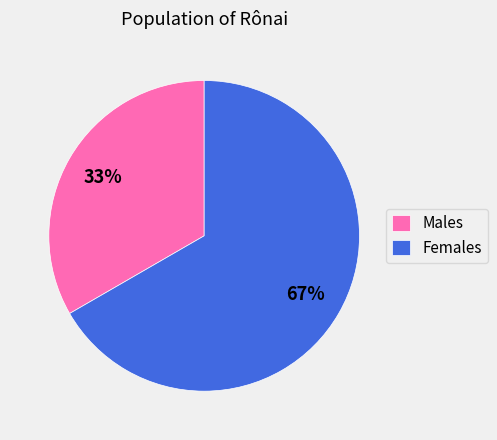

Combined, do Males and Females account for over 50%?

Yes